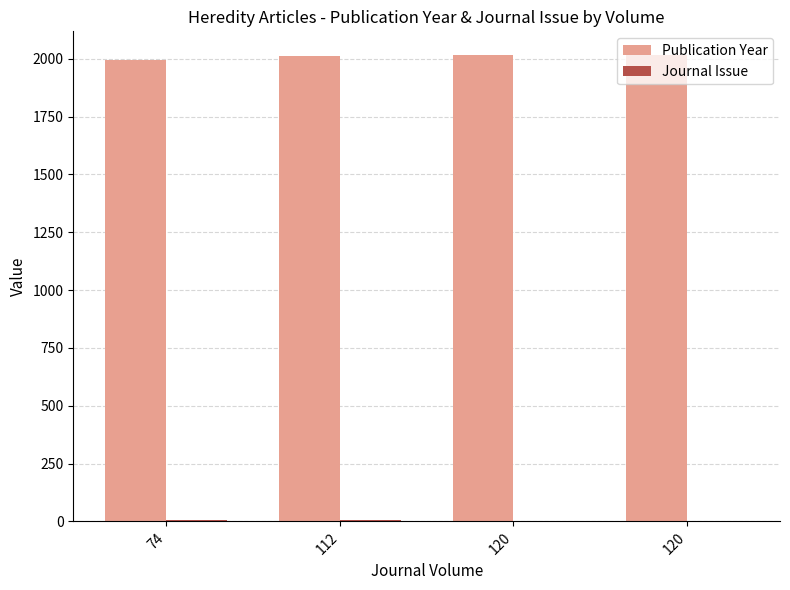

How many data points does each series have?

4